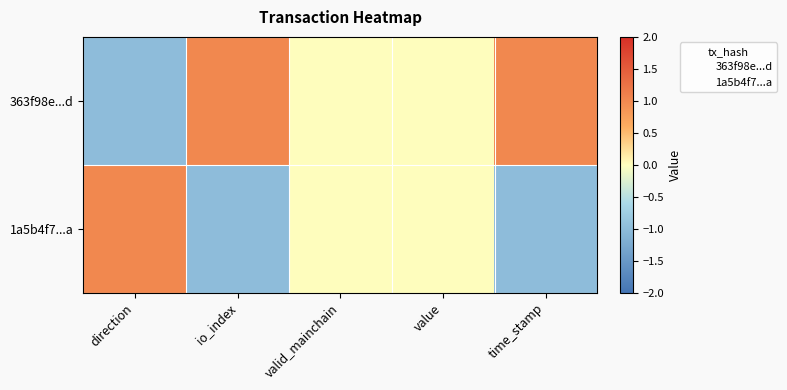

Count the number of data series in this chart.

2